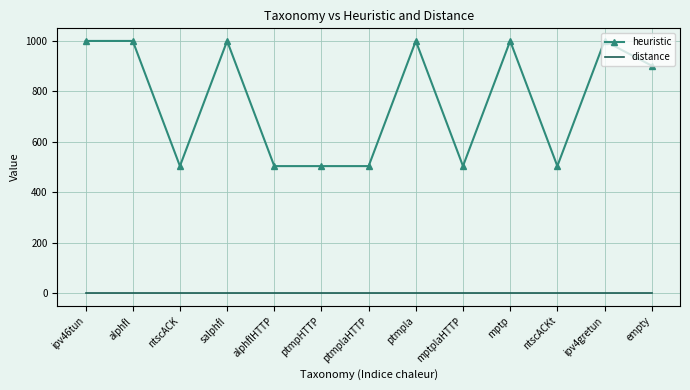

True or false: heuristic and distance intersect in this chart.

False